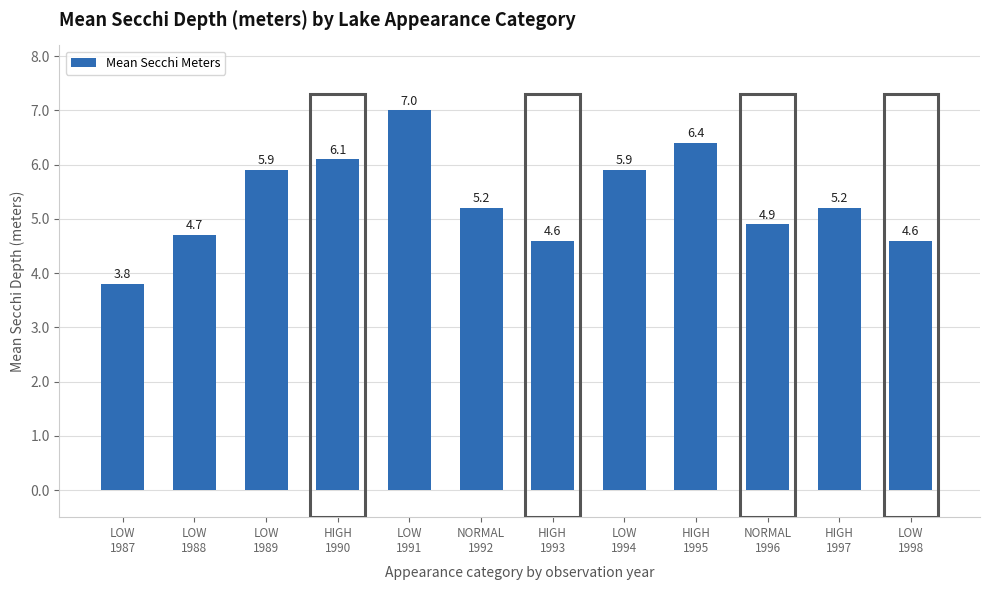

What is the greatest value displayed?

7.0